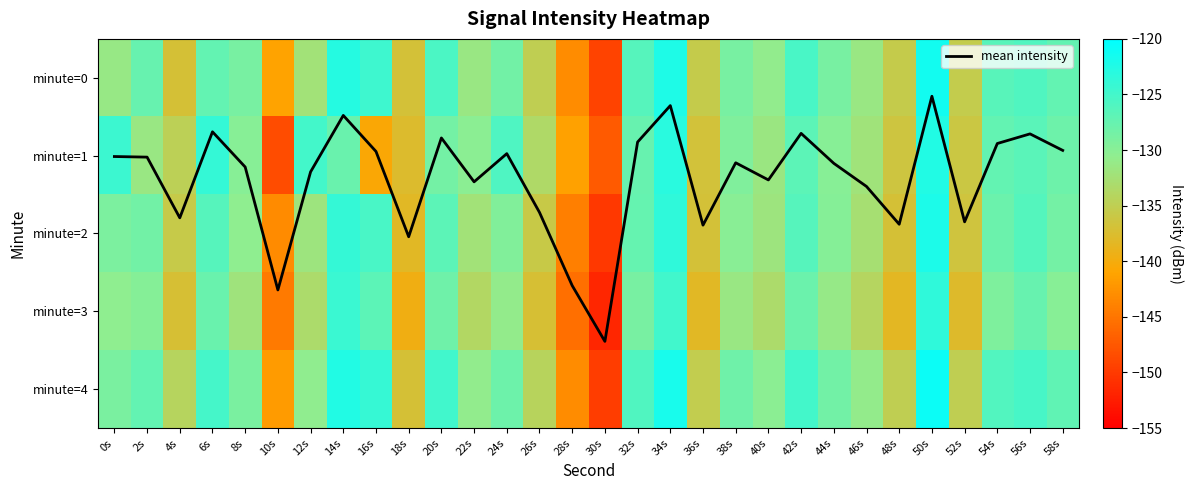

What is the total value across all series at 50s?

-610.1